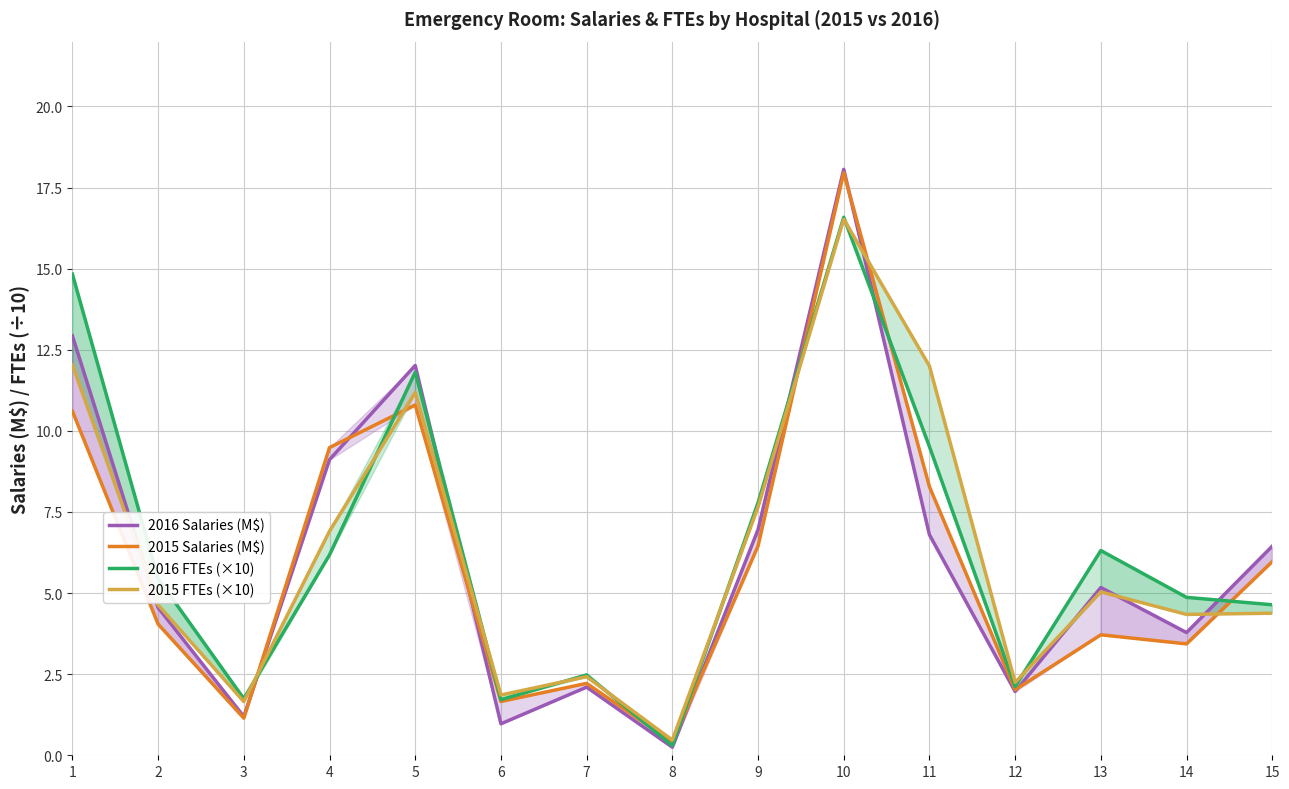

Which series has the largest total across all categories?

2016 FTEs (×10)